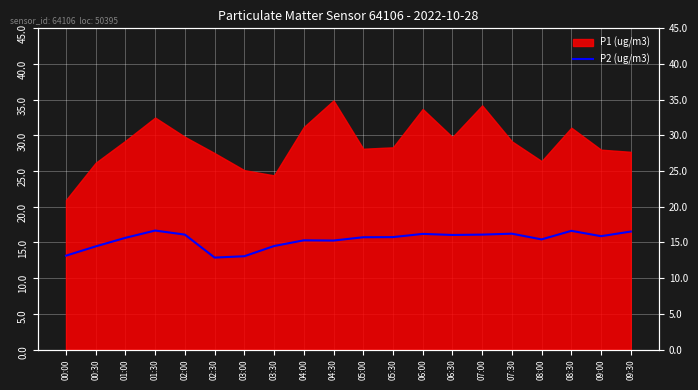

At which category does the data reach its first local peak?

01:30